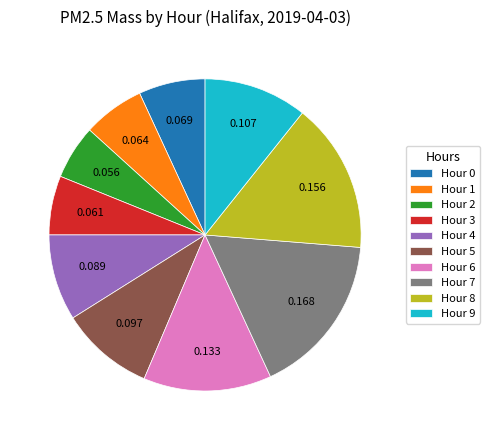

Combined, do Hour 7 and Hour 0 account for over 50%?

No